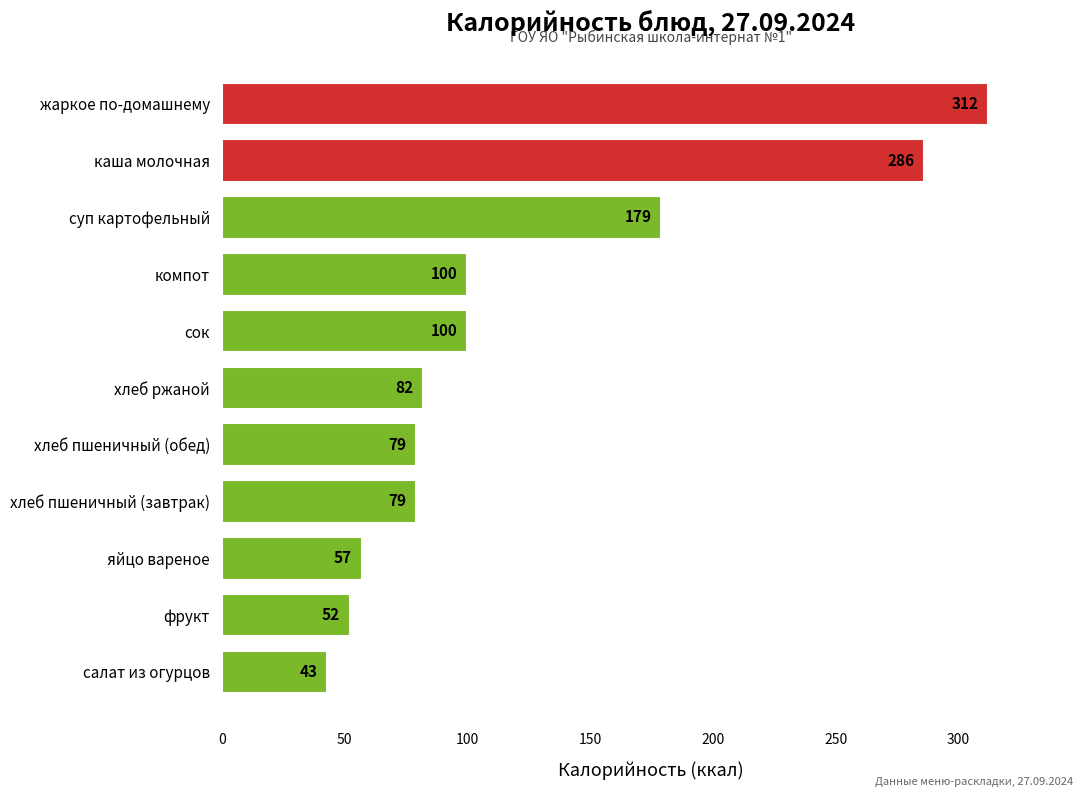

Reading top to bottom, list all the values displayed in this chart.

жаркое по-домашнему=312	каша молочная=286	суп картофельный=179	компот=100	сок=100	хлеб ржаной=82	хлеб пшеничный (обед)=79	хлеб пшеничный (завтрак)=79	яйцо вареное=57	фрукт=52	салат из огурцов=43